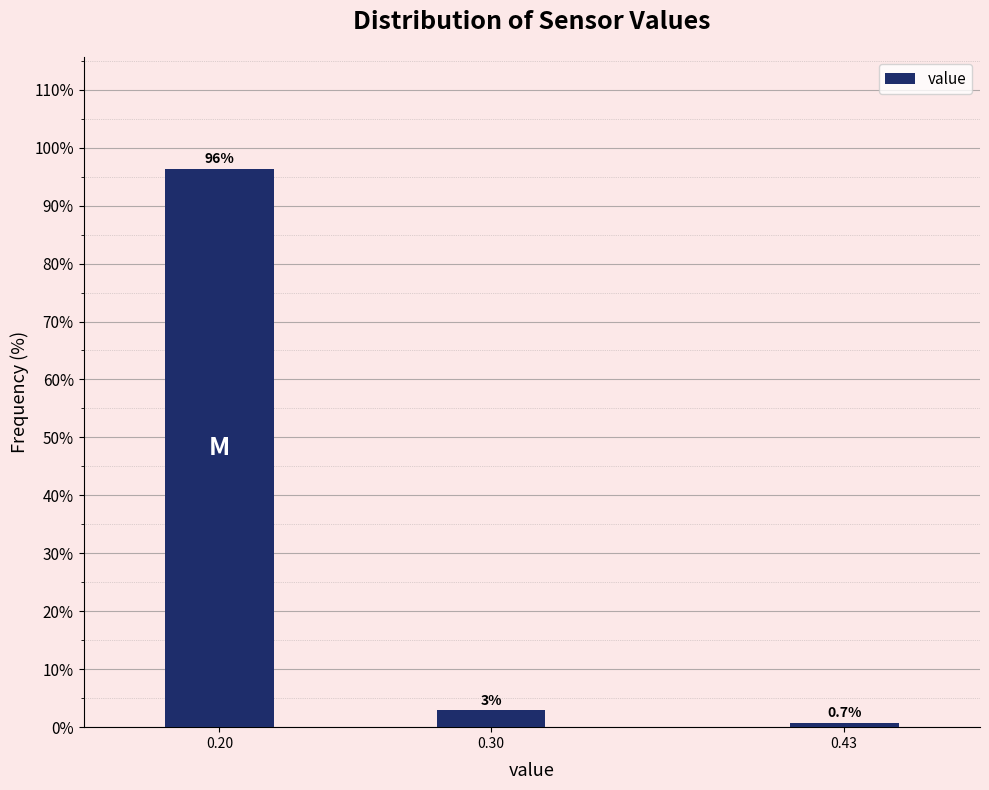

The value at 0.43 is 0.7. True or false?

True